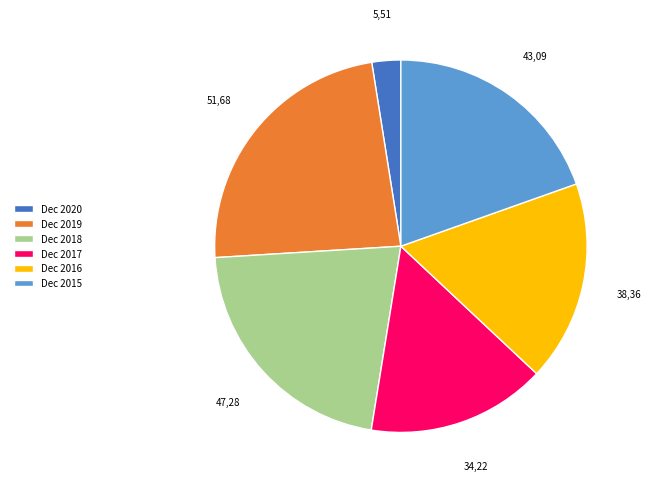

How many slices are in this pie chart?

6